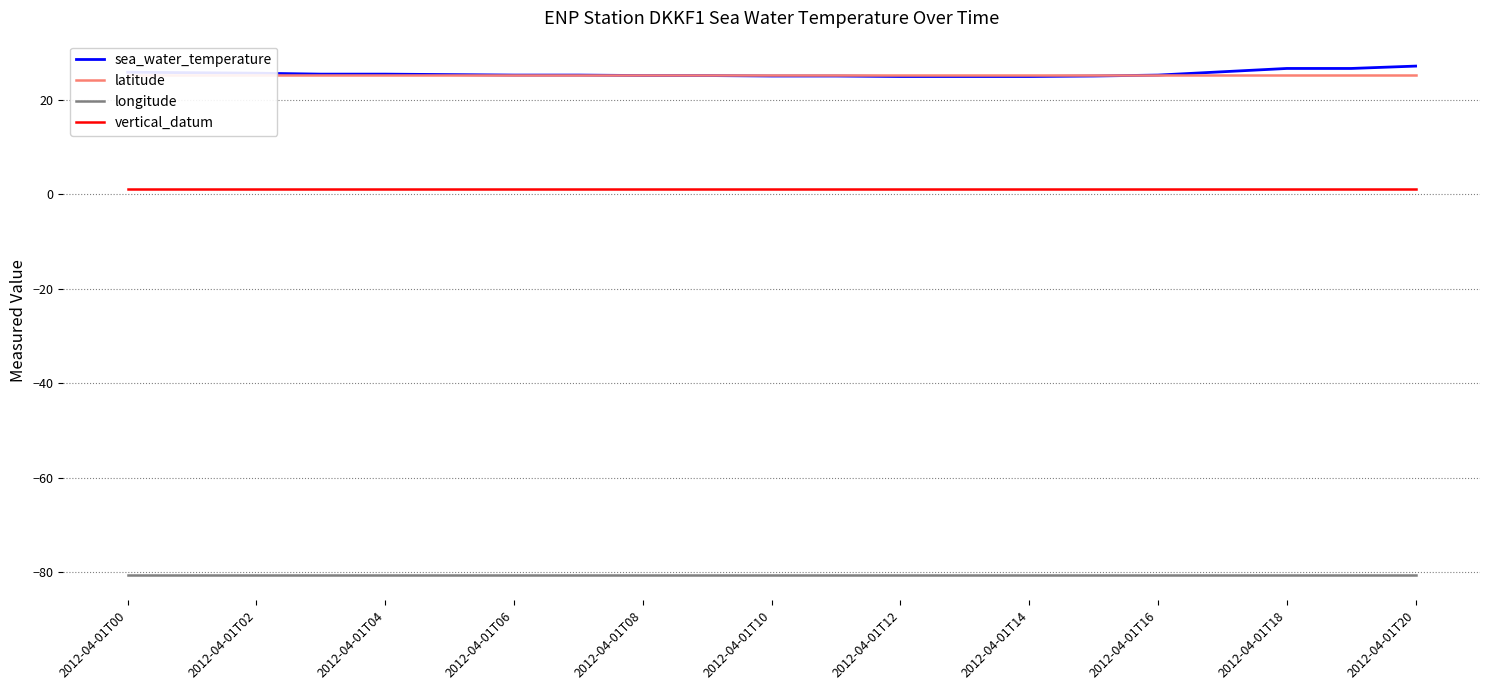

What is the value of the latitude point at the 11th from the left?

25.2